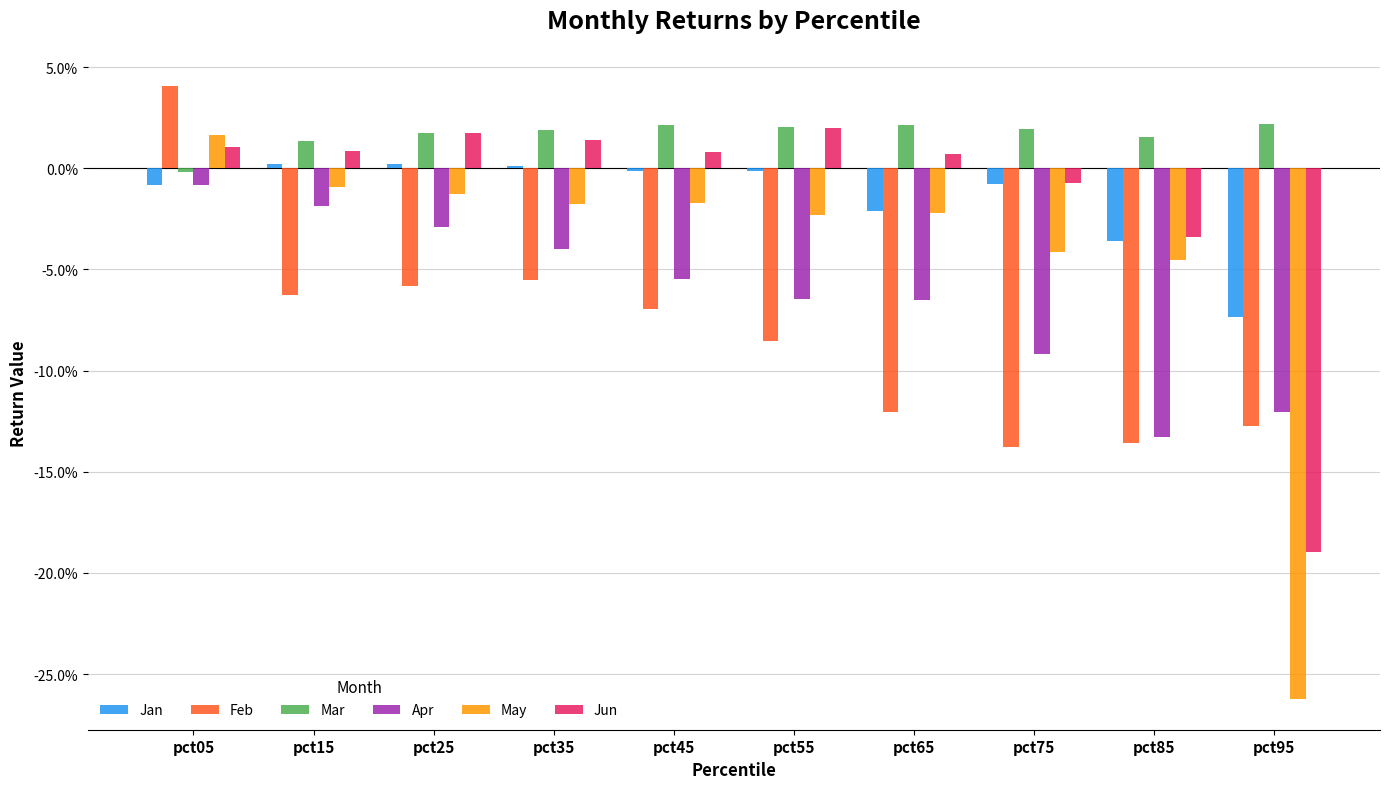

What are all the series names shown in the legend?

Jan, Feb, Mar, Apr, May, Jun